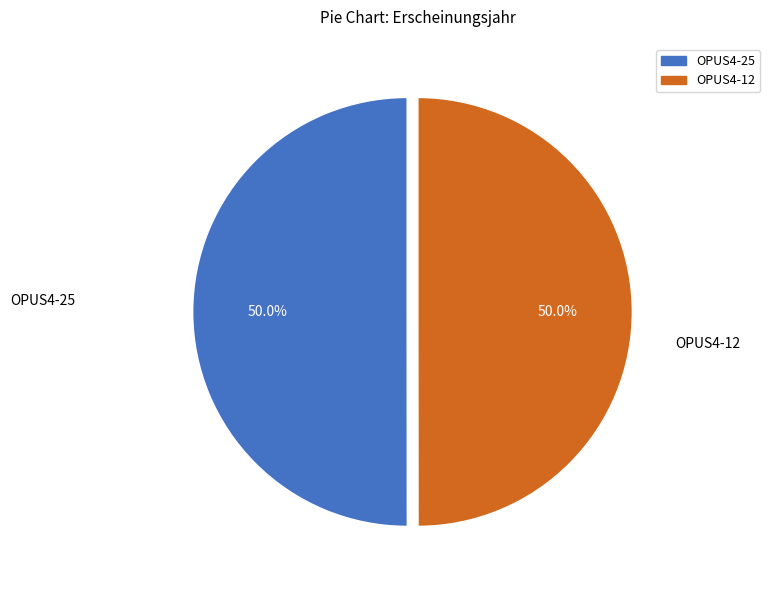

To the nearest percent, what percentage of the pie is OPUS4-12?

50%